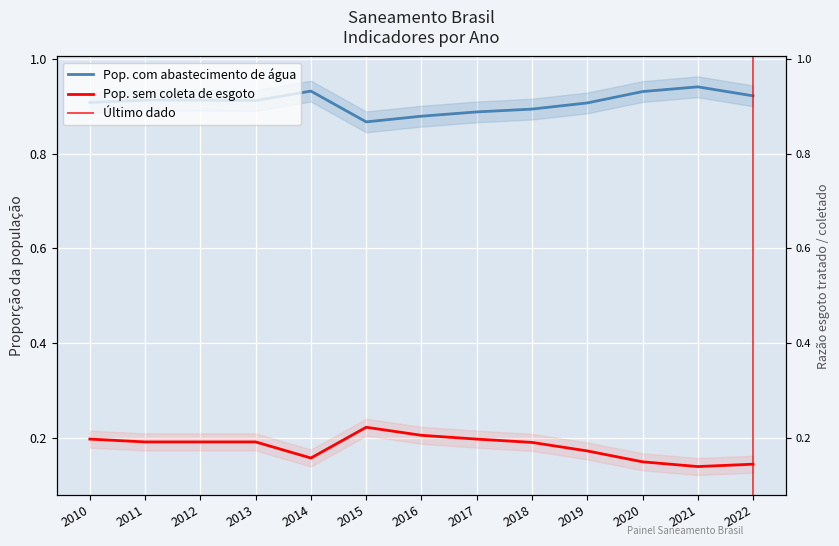

What is the minimum value for Pop. sem coleta de esgoto?

0.1